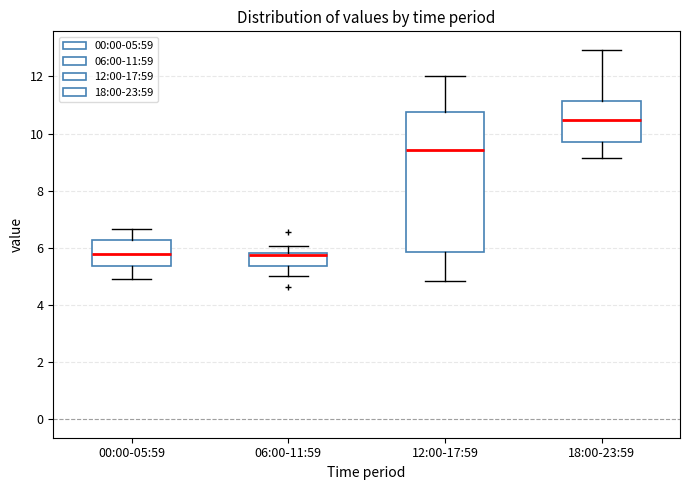

Which box is the tallest, from its lower edge to its upper edge?

12:00-17:59